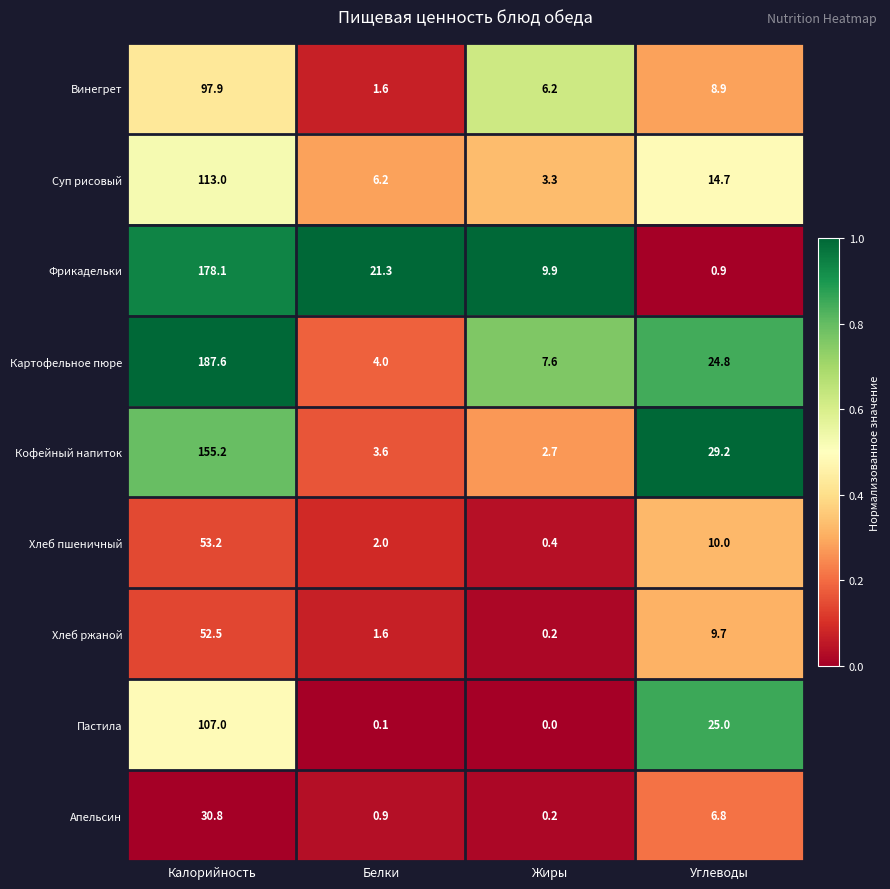

Which series has the largest total across all categories?

Картофельное пюре